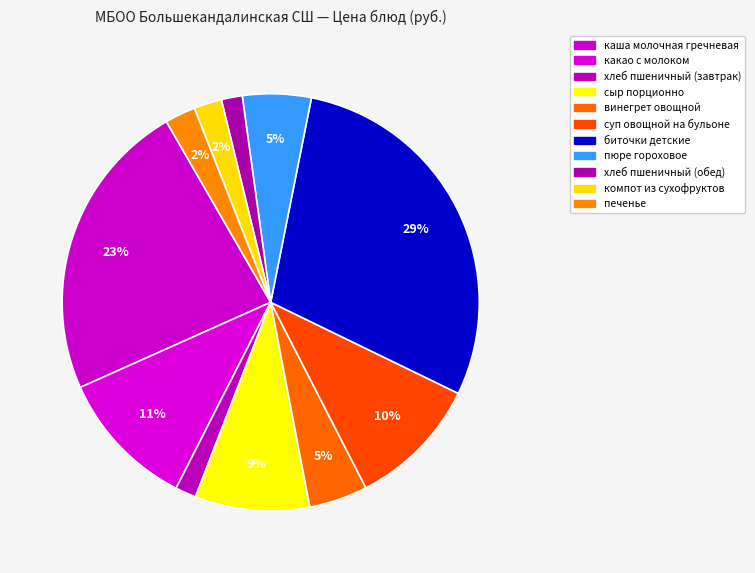

How many slices are in this pie chart?

11